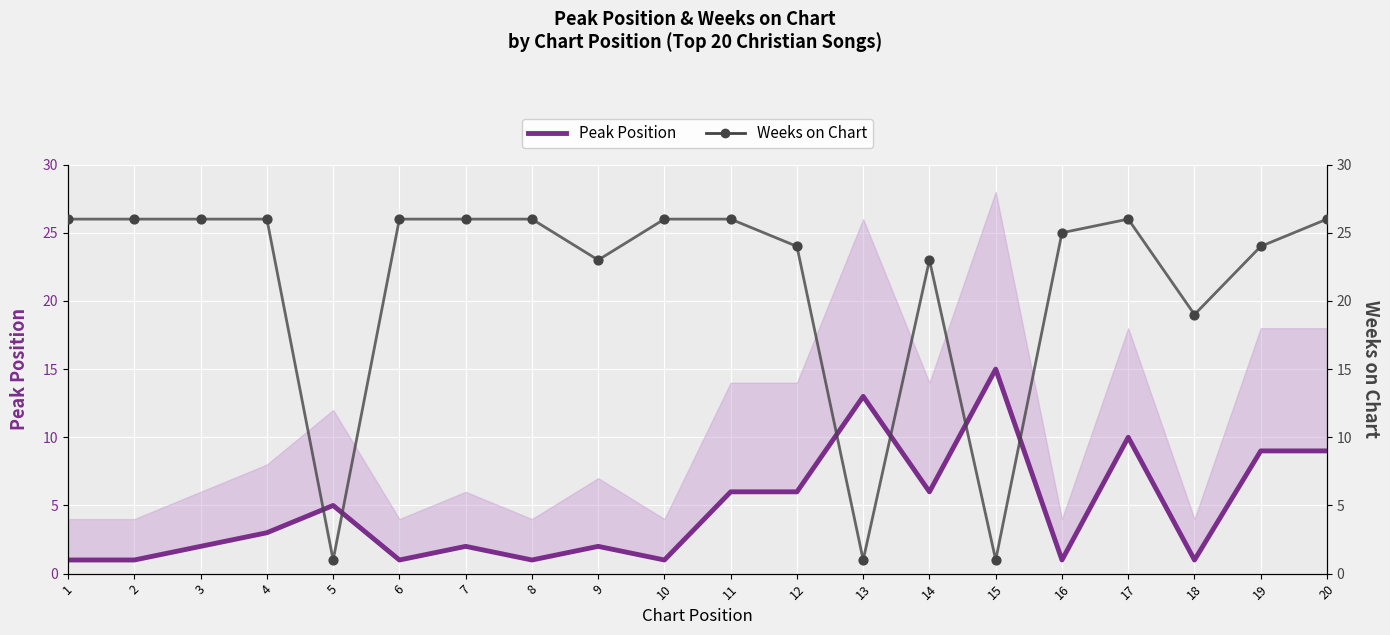

At which category is the sum across all series the highest?

17